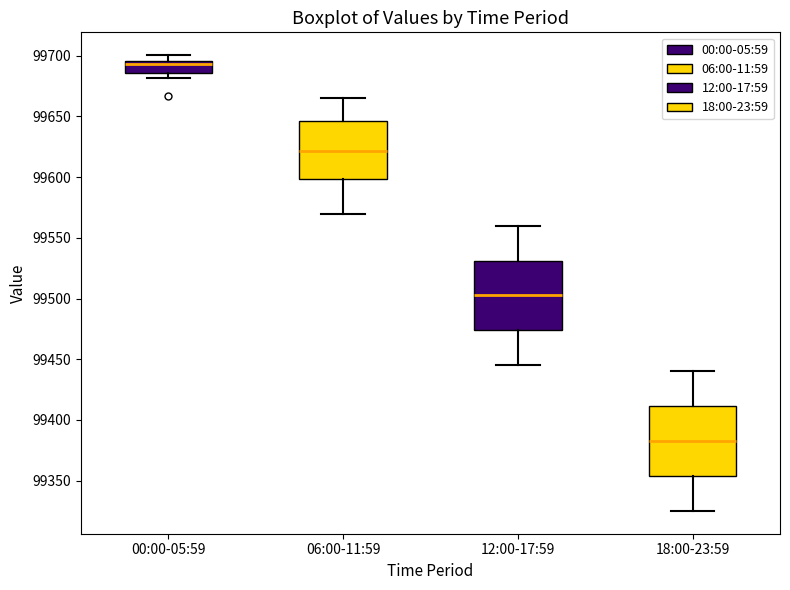

Reading left to right, transcribe this box plot: for each box, give where its median line is, the range the box spans, and where its two whiskers end, as read against the y-axis. The values are not printed on the chart, so give them approximately, as read against the axis.

00:00-05:59: median 99695 (just below the box's upper edge), box 99685 to 99695, whiskers 99680 to 99700
06:00-11:59: median 99620, box 99600 to 99645, whiskers 99570 to 99665
12:00-17:59: median 99505, box 99475 to 99530, whiskers 99445 to 99560
18:00-23:59: median 99385, box 99355 to 99410, whiskers 99325 to 99440